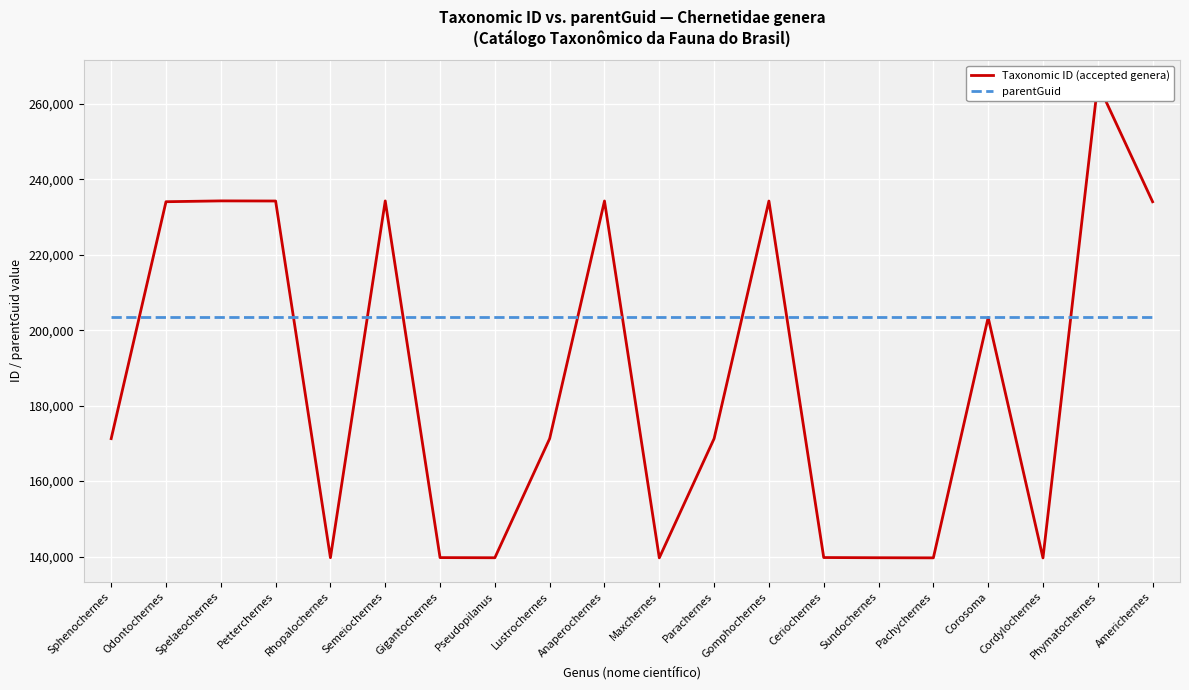

At which label does Taxonomic ID (accepted genera) reach its minimum?

Cordylochernes